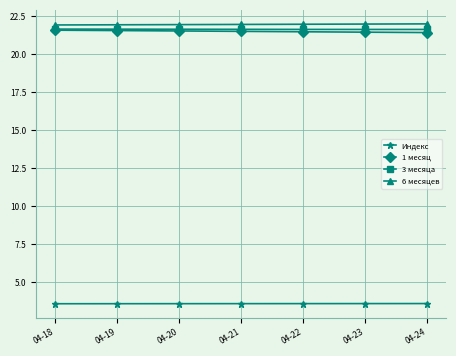

True or false: 3 месяца and 6 месяцев cross at least once.

False